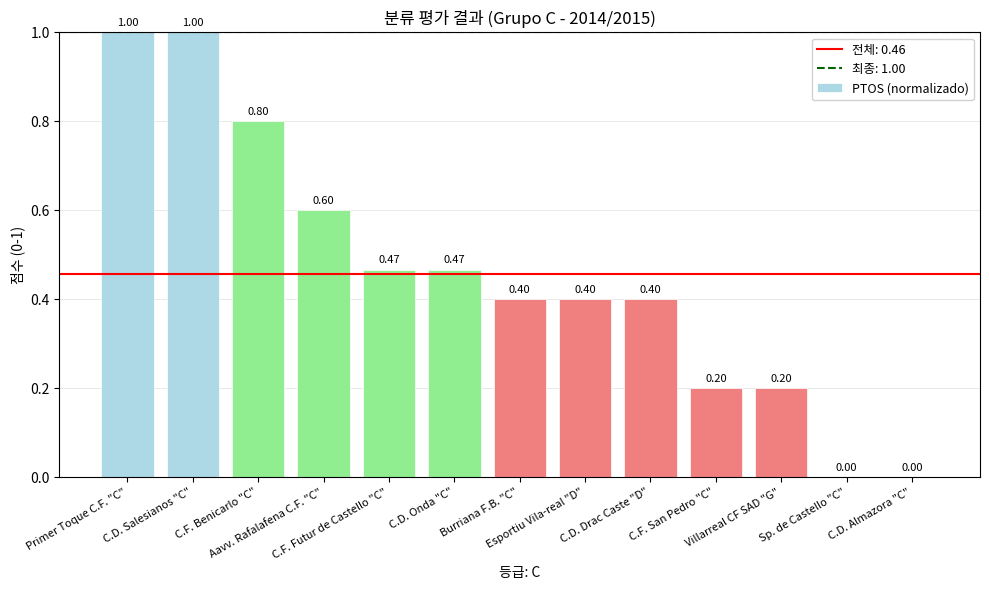

What is the sum of all values?

5.9